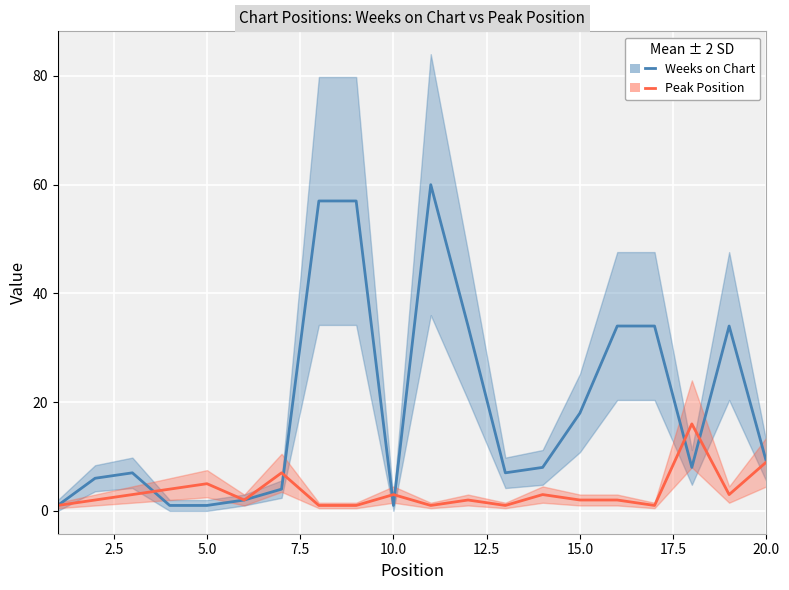

List the series in order of their peak value, lowest first.

Peak Position, Weeks on Chart